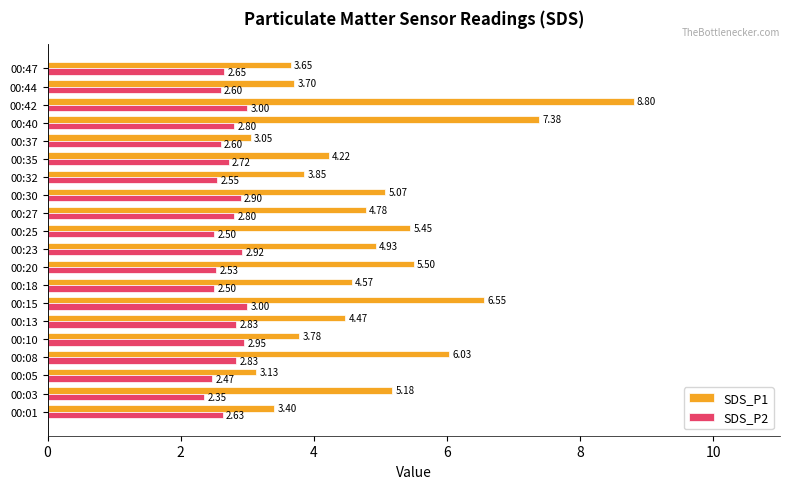

Which series has the largest range (max minus min)?

SDS_P1